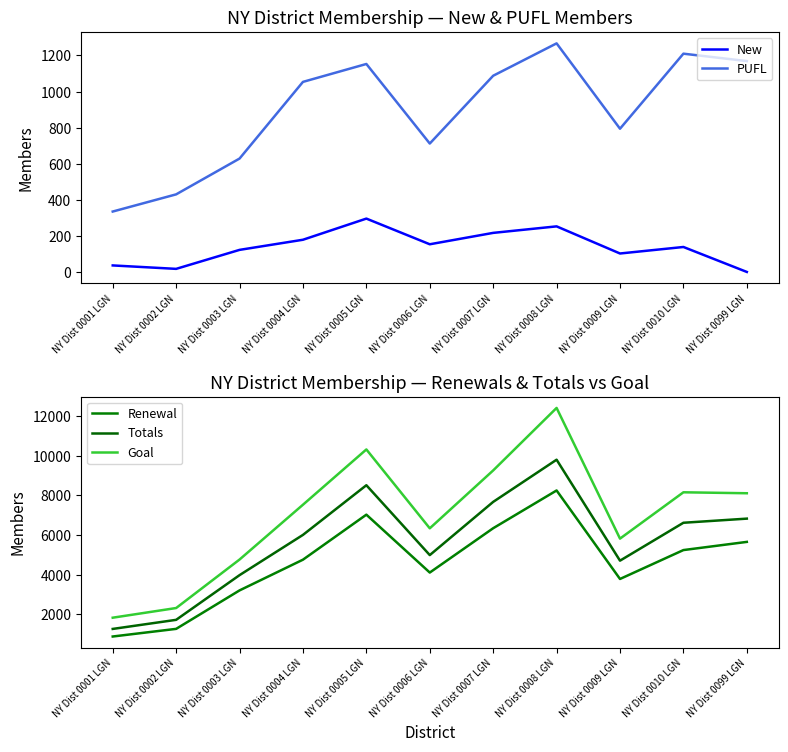

True or false: Goal and Totals intersect in this chart.

False